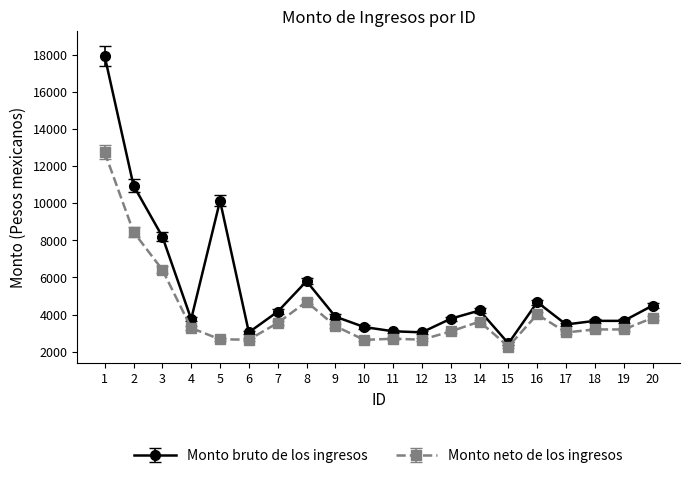

What is the value of the Monto neto de los ingresos point at the 4th from the left?

3275.7